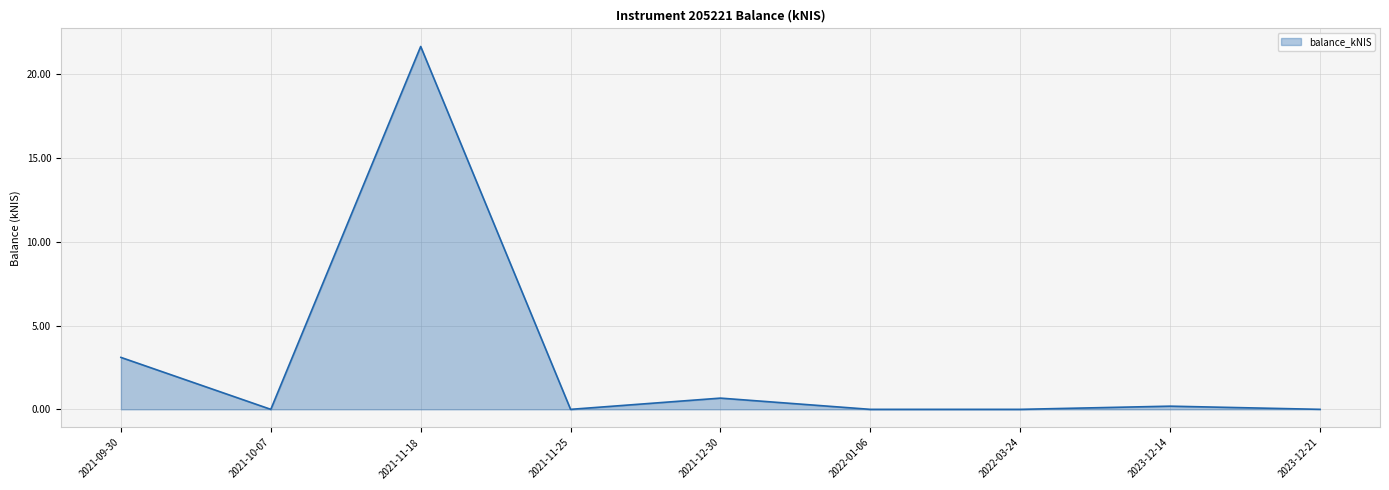

What position from the right is 2021-12-30?

5